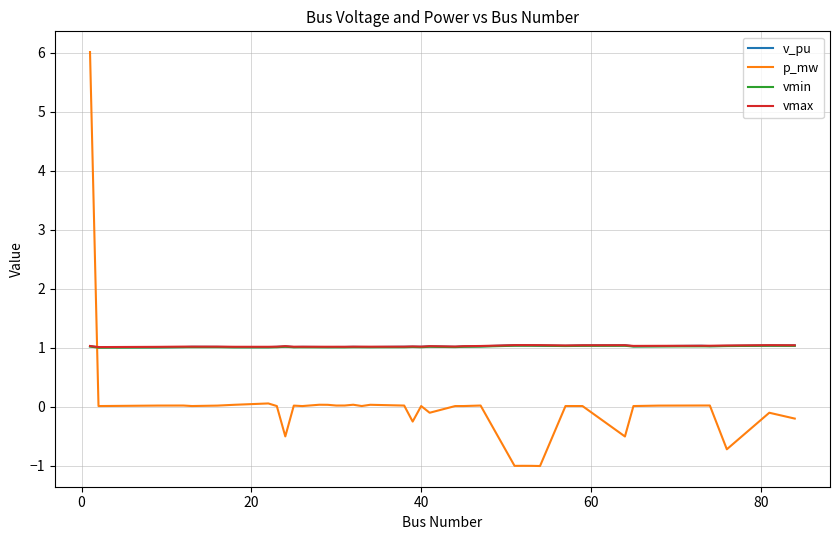

Which series has the widest spread of values?

p_mw